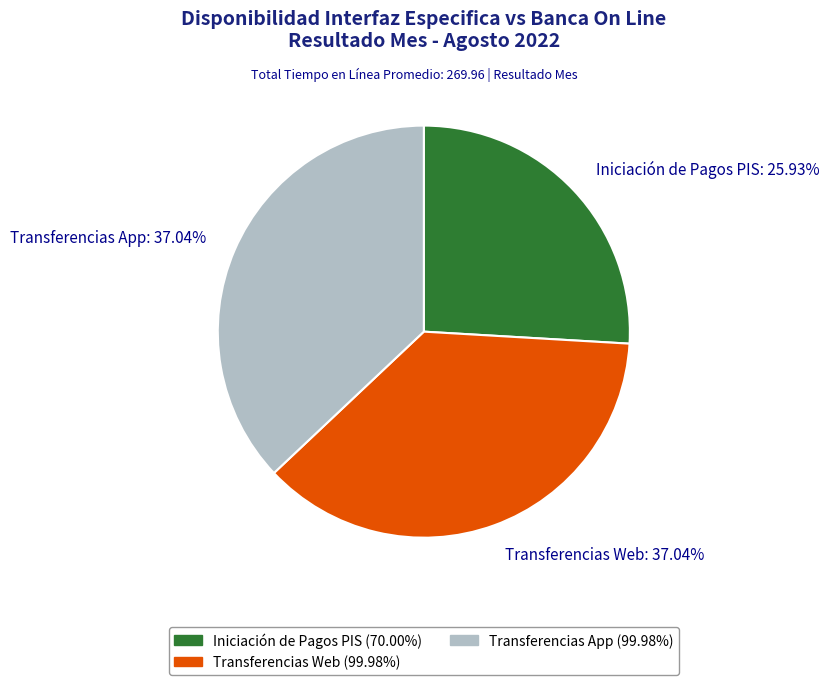

Between Transferencias Web: 37.04% and Iniciación de Pagos PIS: 25.93%, which is larger?

Transferencias Web: 37.04%